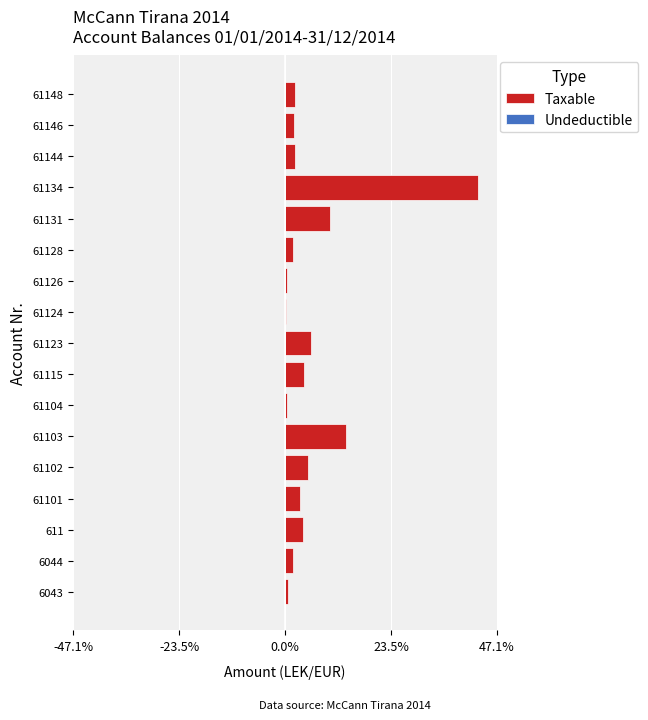

True or false: Undeductible has a value of -0.1 at 61146.

False